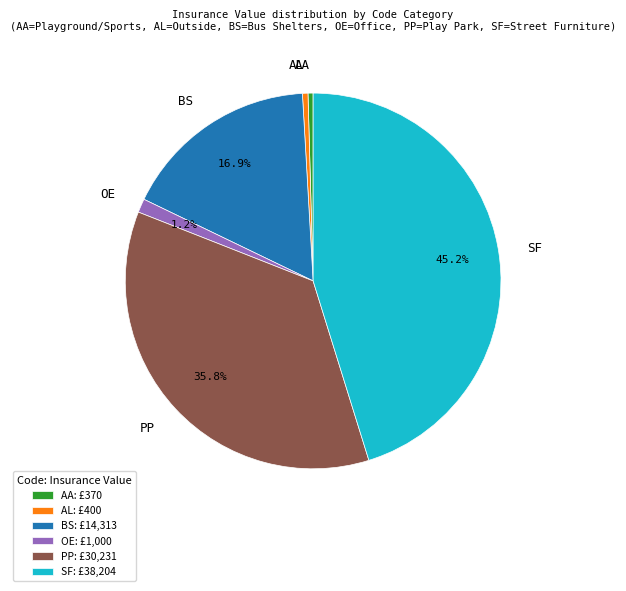

To the nearest percent, what is the difference between the SF and AA slice percentages?

45%